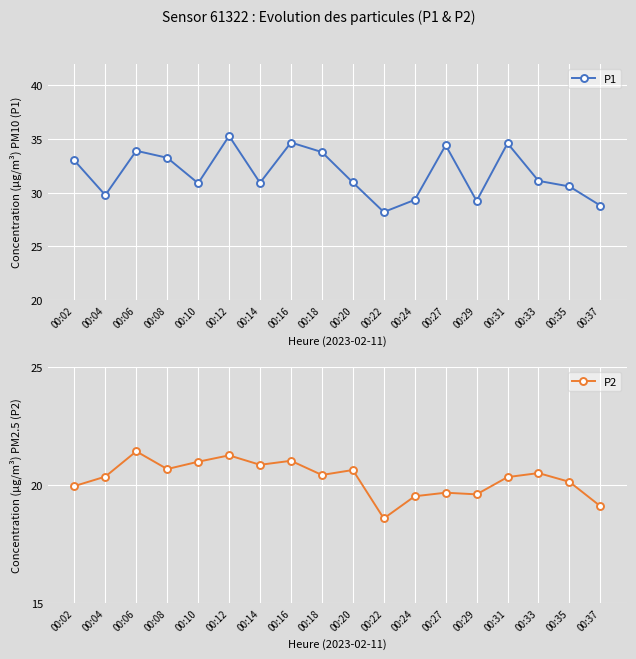

What is the difference between the second highest and second lowest values in the P2 series?

2.1